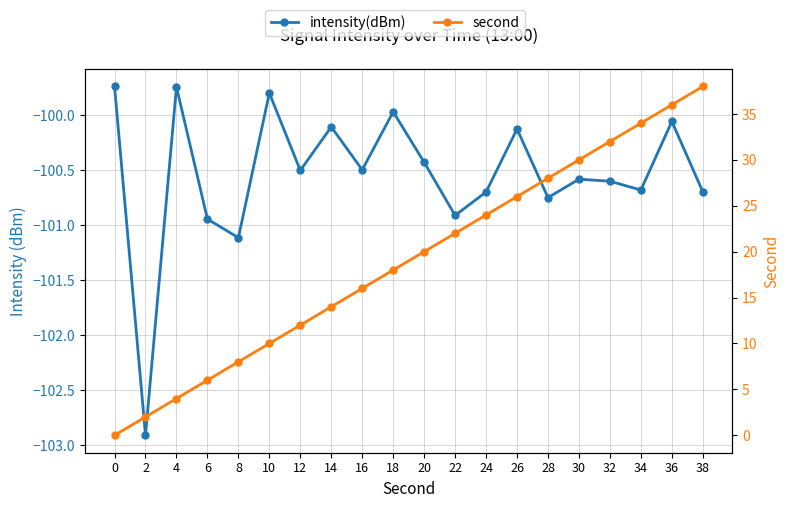

Is it true that second equals 19.4 at 14?

False